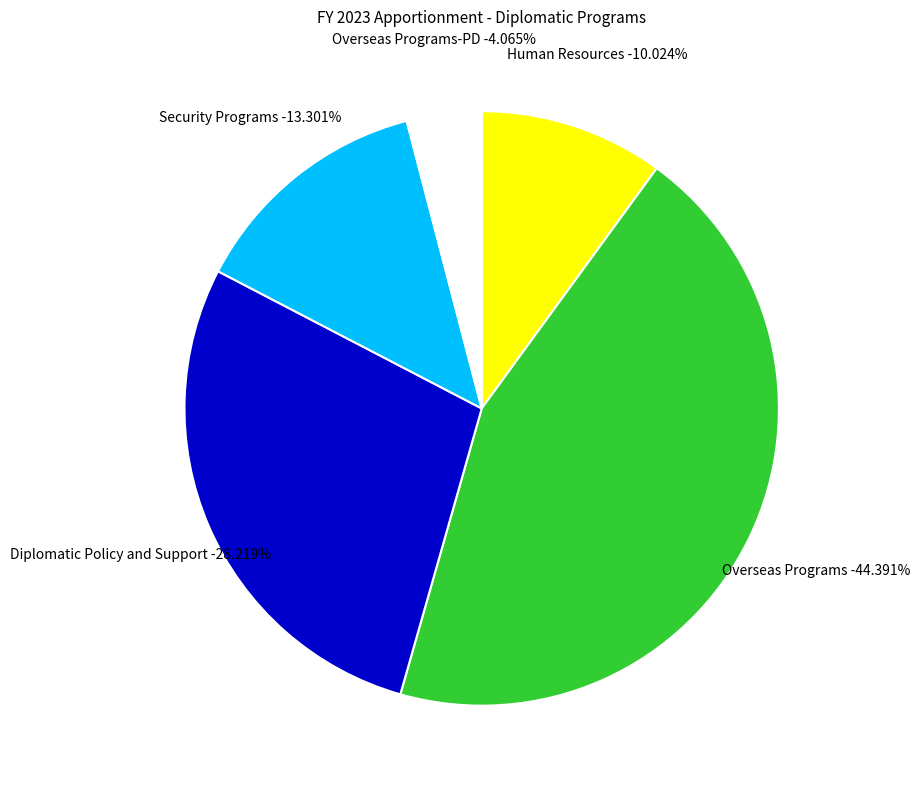

What is the smallest slice in the pie chart?

Overseas Programs-PD